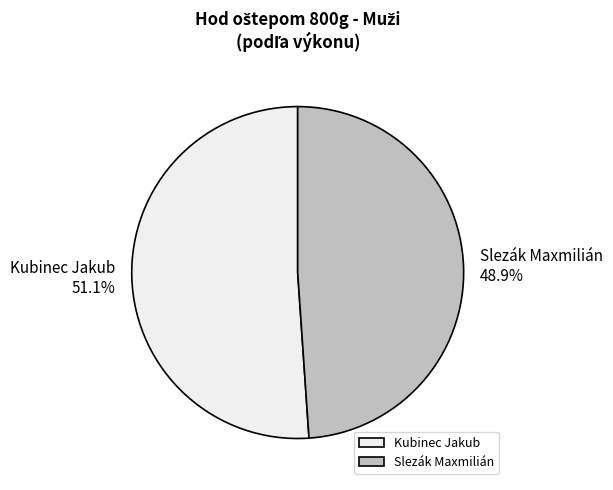

How many segments does this pie chart have?

2